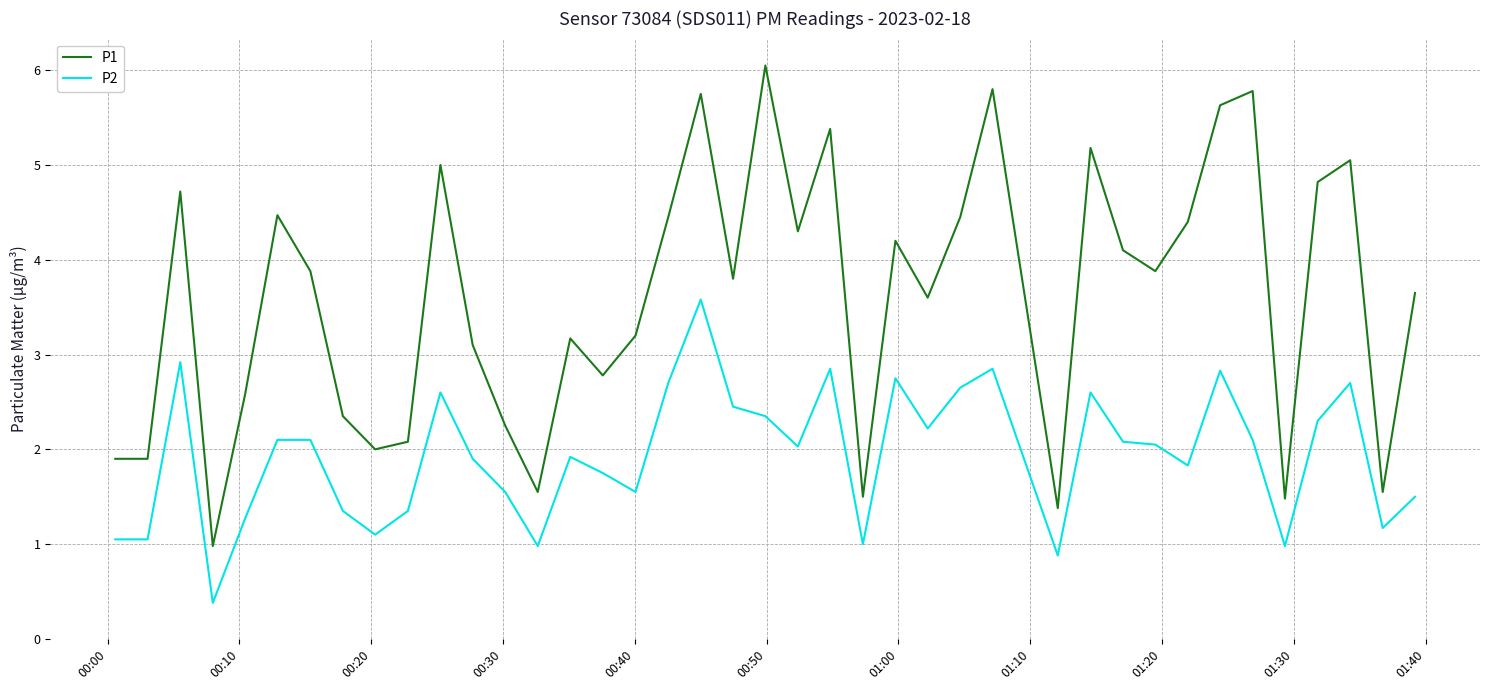

Does the chart have visible grid lines?

Yes